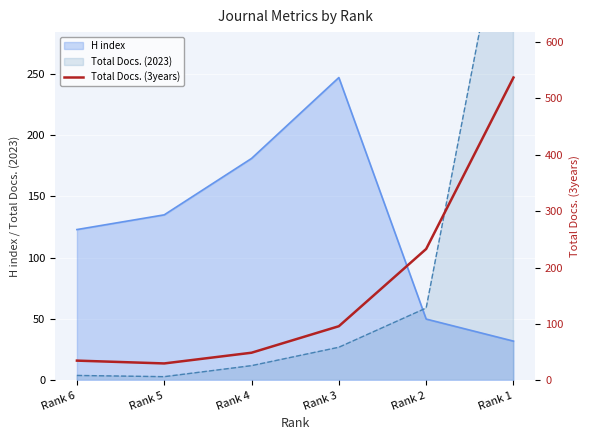

How many categories are shown in the chart?

6